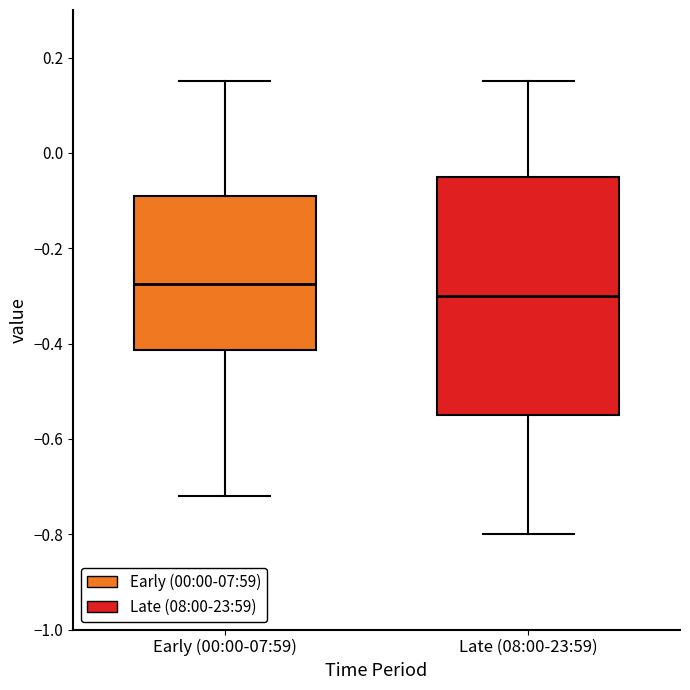

Which box's median line is the lowest?

Late (08:00-23:59)